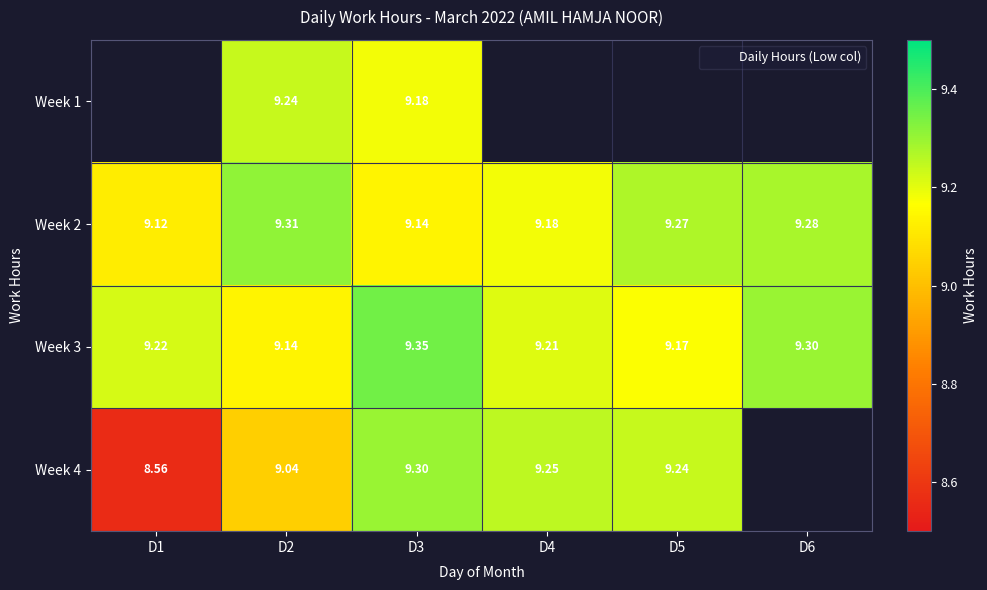

What is the spread (max minus min) of values at D2?

0.3